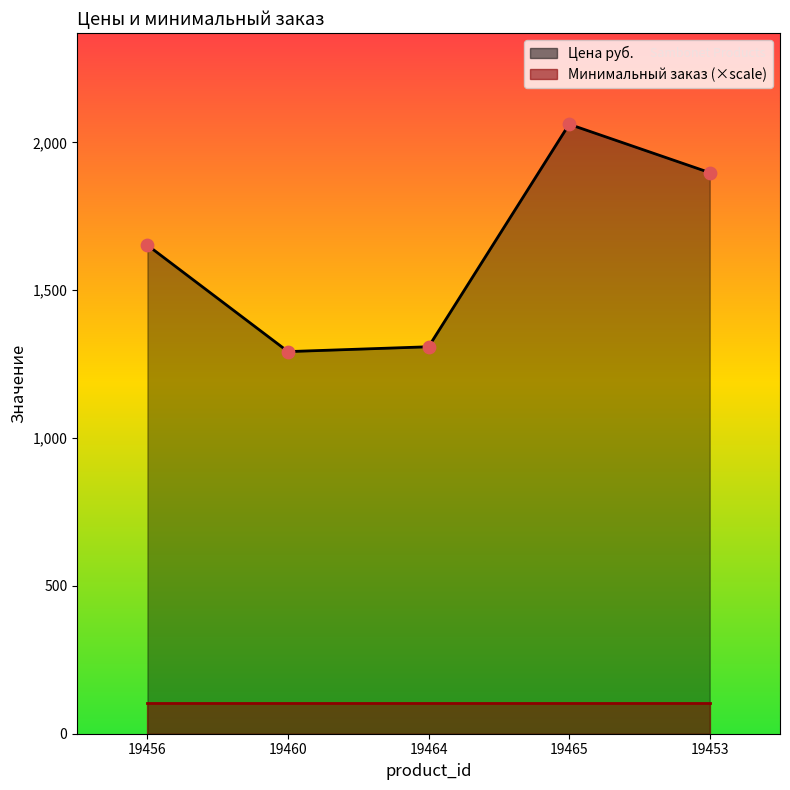

What is the ratio of the value at 19465 to the value at 19456?

1.2